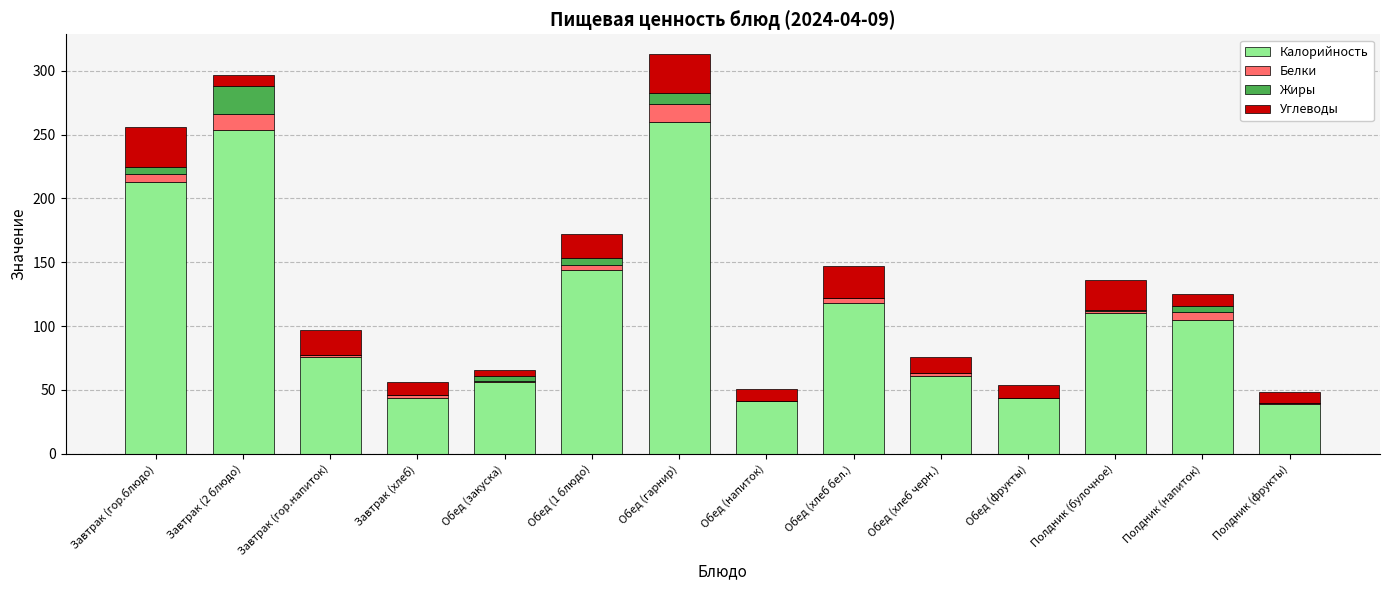

What is the highest value of the Калорийность series?

260